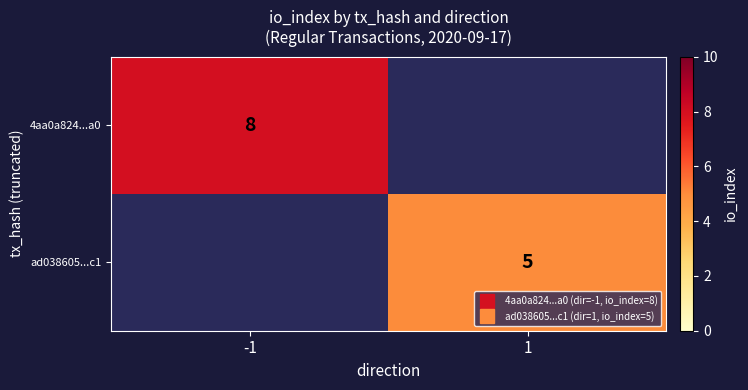

Is the value of 4aa0a824...a0 at -1 greater than the value of ad038605...c1 at -1?

No